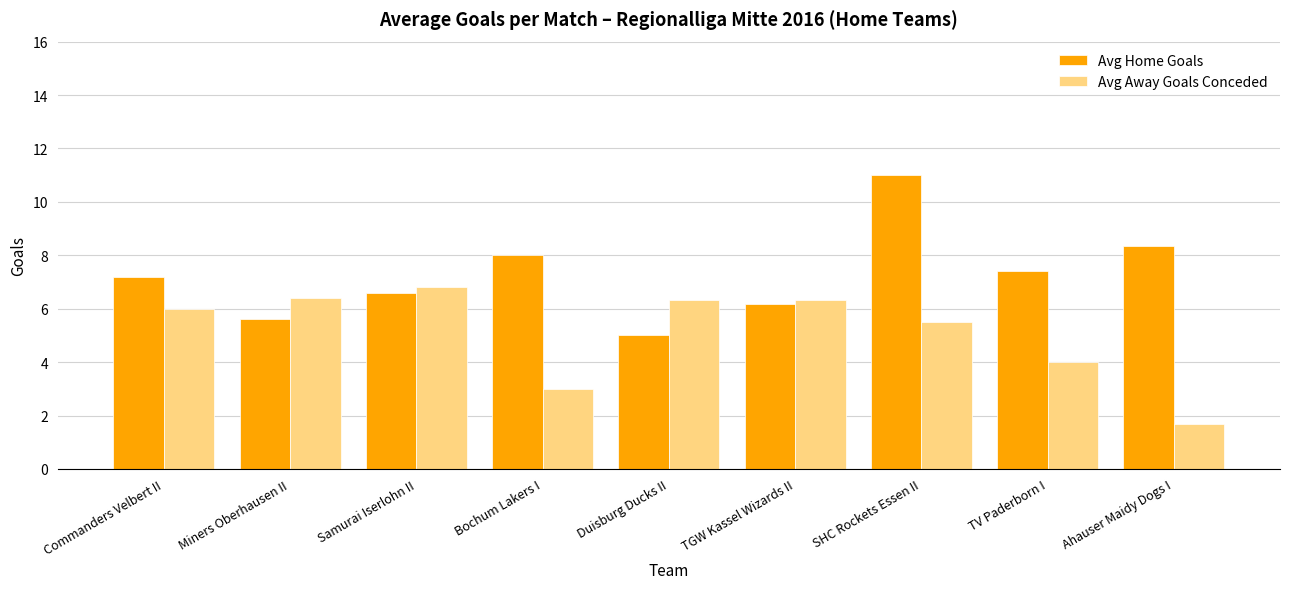

Between Miners Oberhausen II and TGW Kassel Wizards II, which series saw the biggest shift?

Avg Home Goals